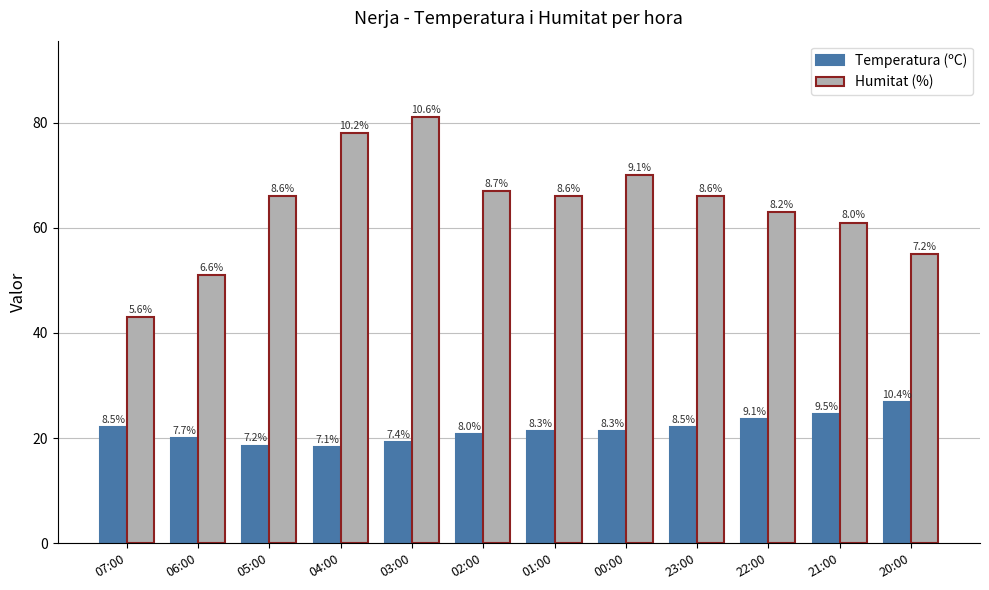

What are all the series names shown in the legend?

Temperatura (ºC), Humitat (%)